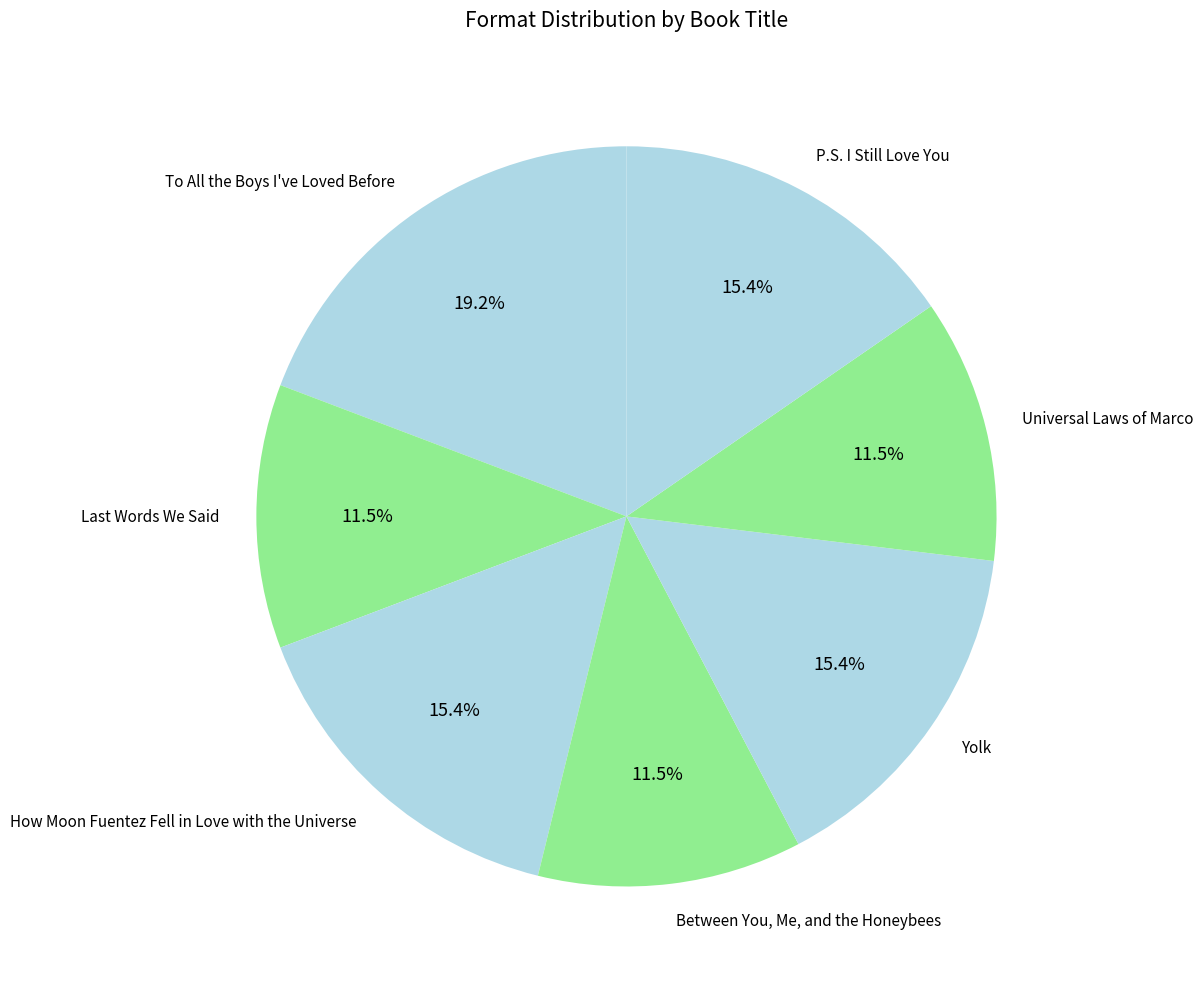

What is the largest slice in the pie chart?

To All the Boys I've Loved Before